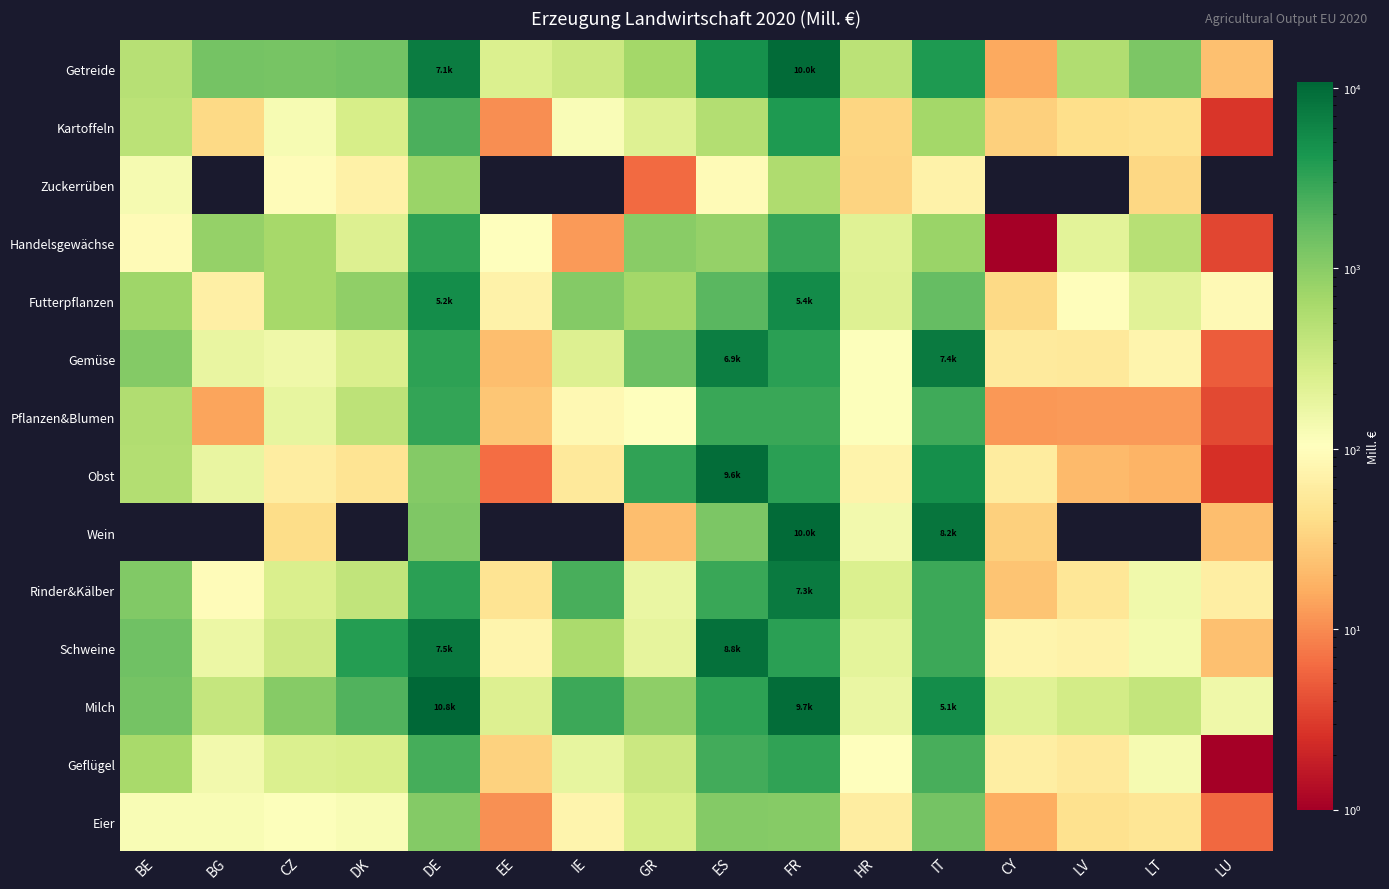

What is the maximum value shown in the chart?

10825.7